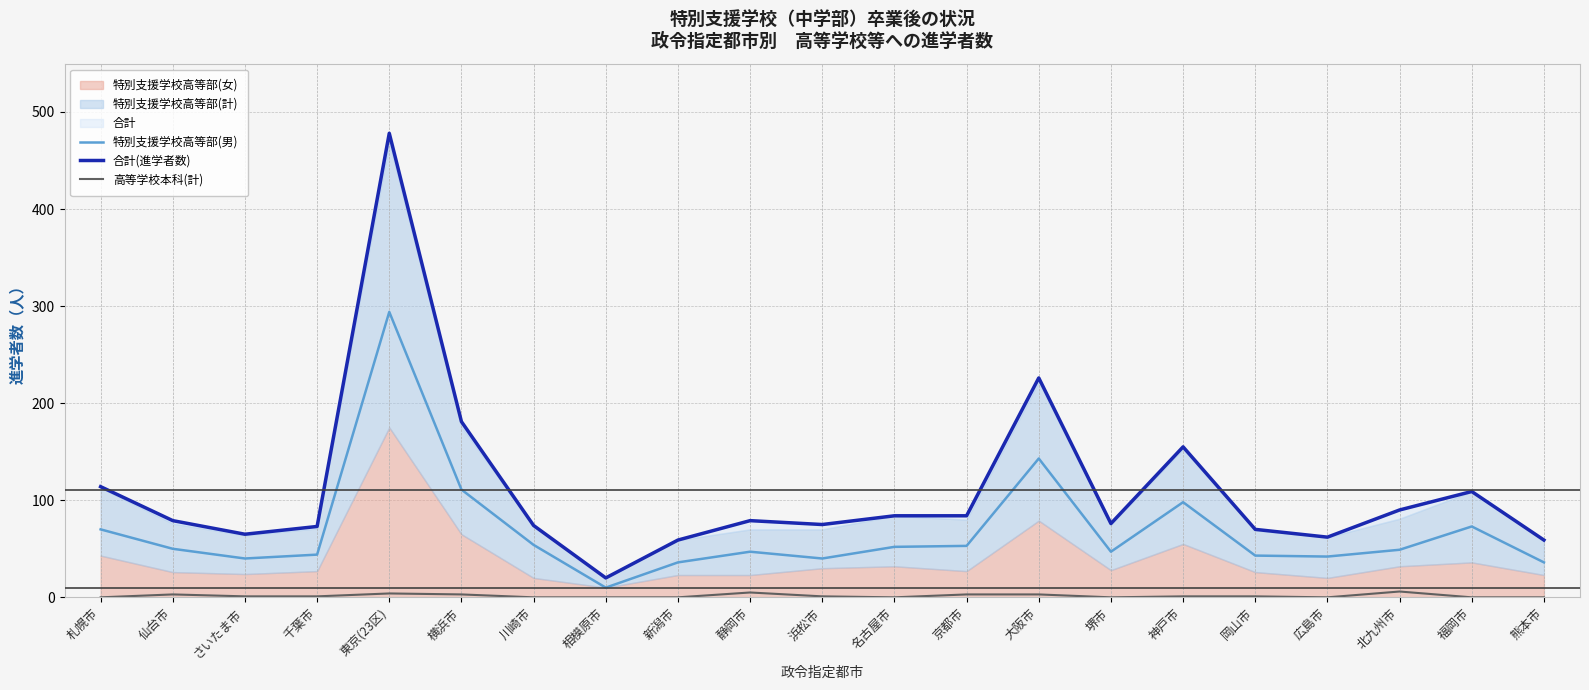

Which series has the largest total across all categories?

合計(進学者数)